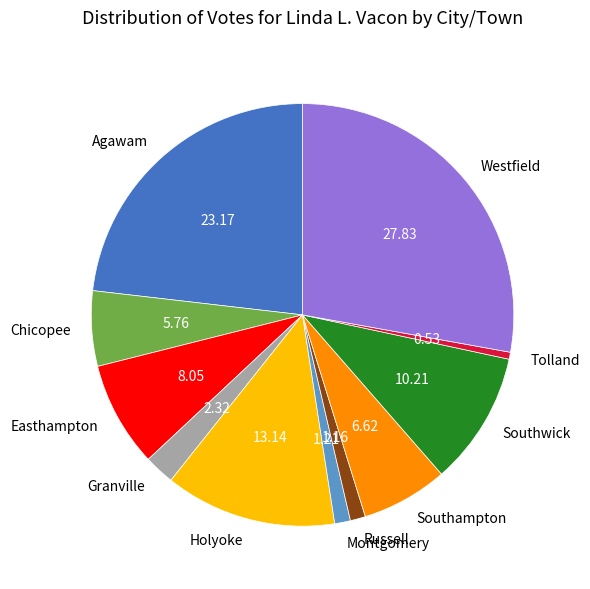

Does any single category account for the majority?

No